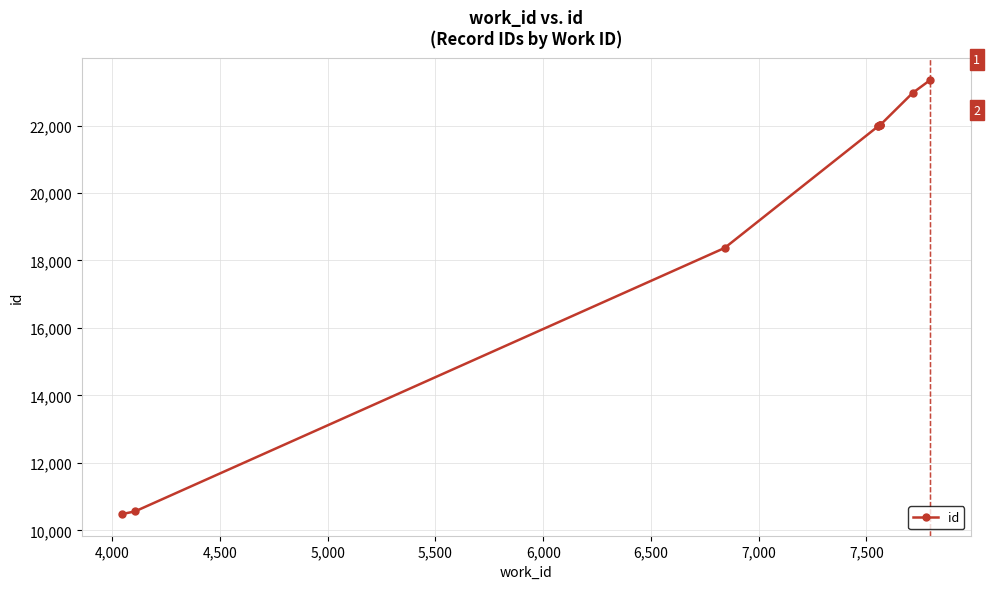

How many lines are shown in the chart?

1